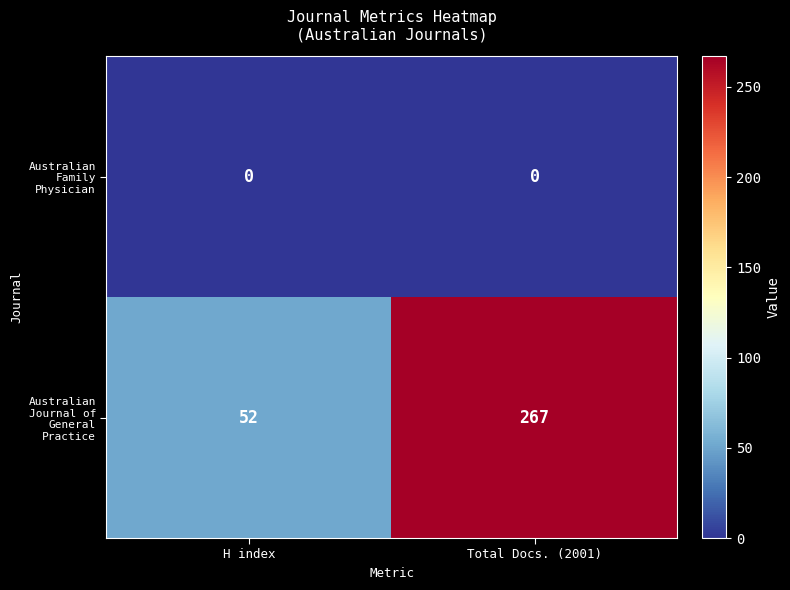

What is the total value across all series at Total Docs. (2001)?

267